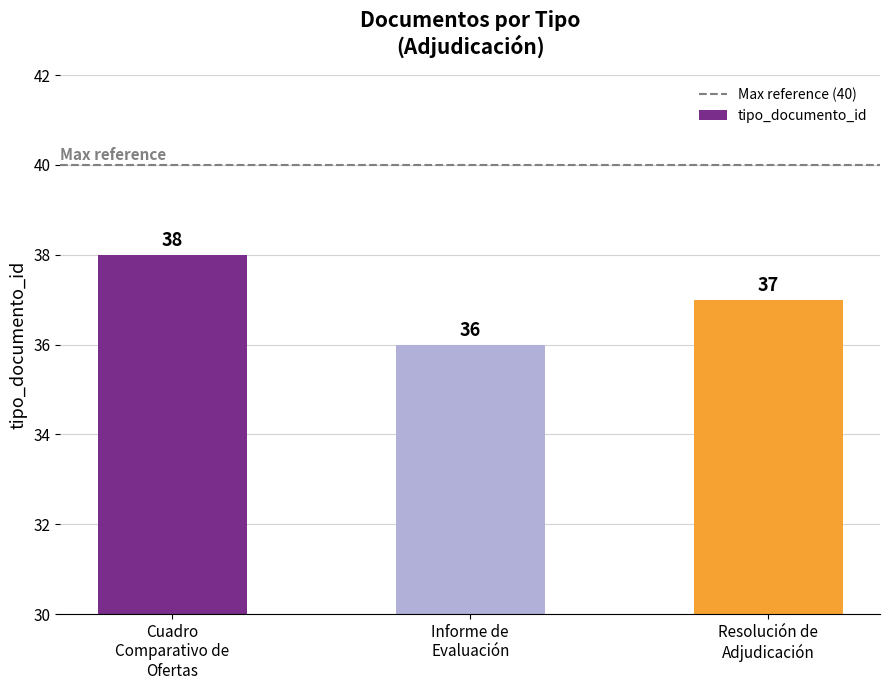

At which category does the chart reach its peak across all series?

Cuadro
Comparativo de
Ofertas